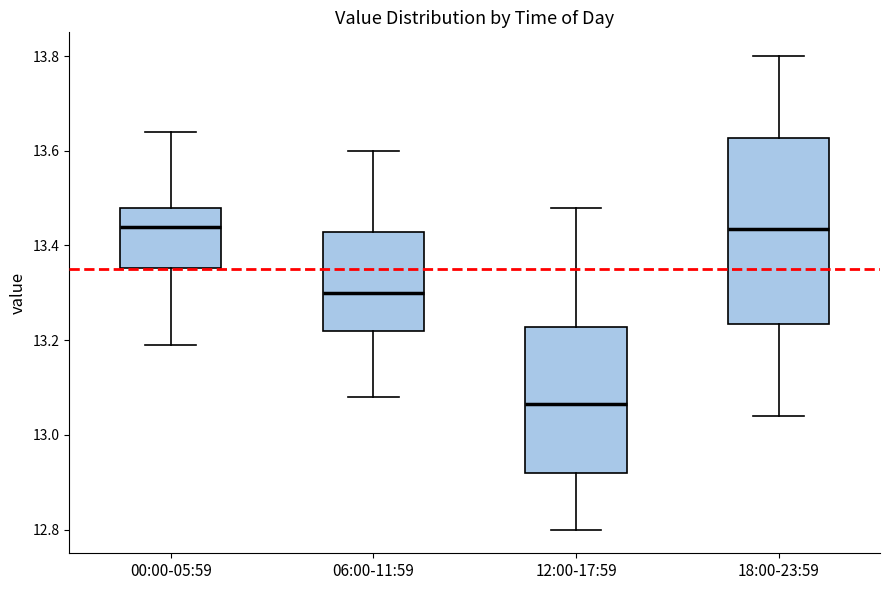

Reading left to right, transcribe this box plot: for each box, give where its median line is, the range the box spans, and where its two whiskers end, as read against the y-axis. The values are not printed on the chart, so give them approximately, as read against the axis.

00:00-05:59: median 13.44, box 13.36 to 13.48, whiskers 13.20 to 13.64
06:00-11:59: median 13.30, box 13.22 to 13.42, whiskers 13.08 to 13.60
12:00-17:59: median 13.06, box 12.92 to 13.22, whiskers 12.80 to 13.48
18:00-23:59: median 13.44, box 13.24 to 13.62, whiskers 13.04 to 13.80